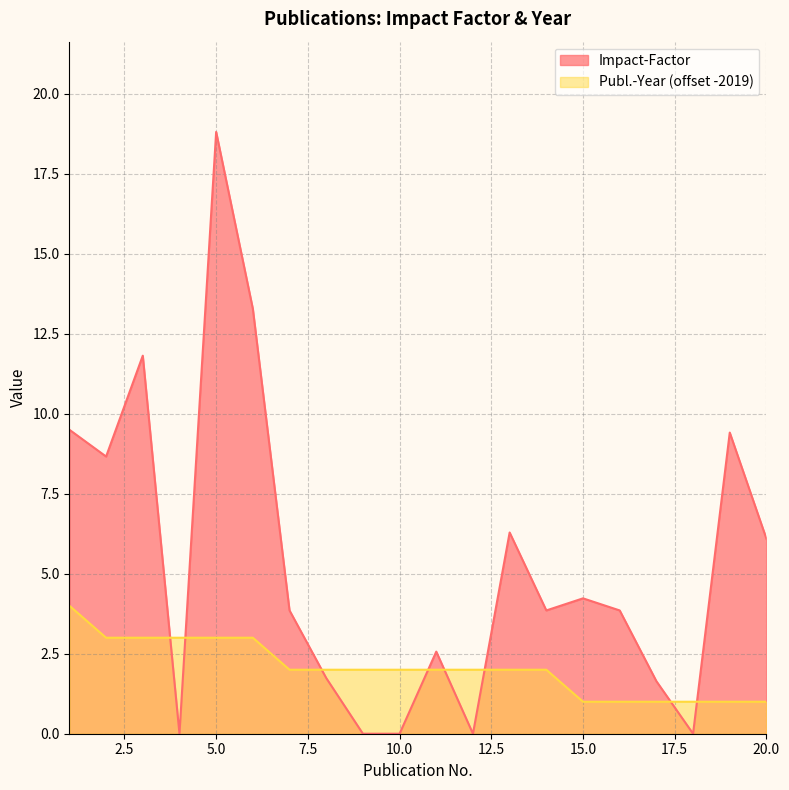

After their last crossing, which series has the higher values: Publ.-Year or Impact-Factor?

Impact-Factor